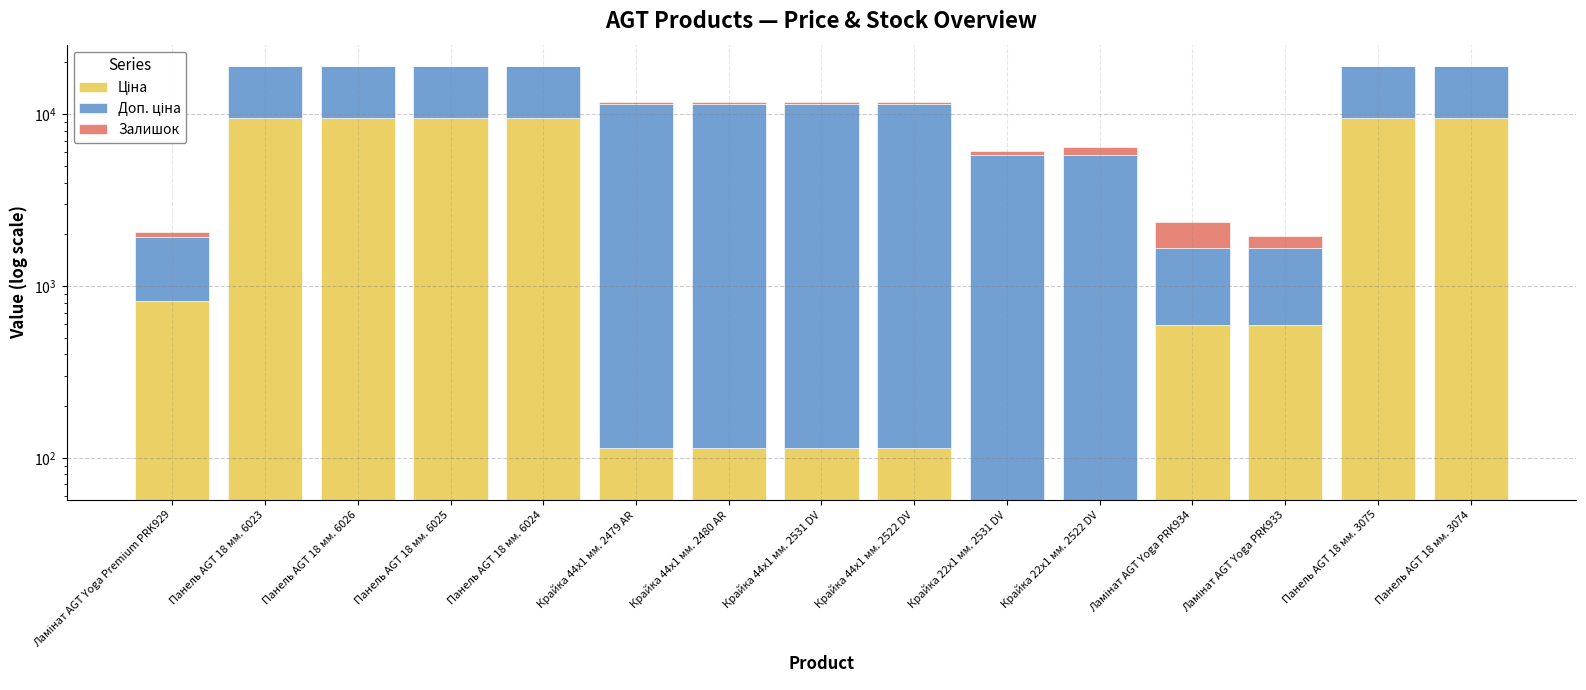

Reading right to left, extract all data points from this chart.

Ціна: 9480.1	9480.1	589.9	589.9	57.0	57.0	114.1	114.1	114.1	114.1	9480.1	9480.1	9480.1	9480.1	818.5
Доп. ціна: 9480.1	9480.1	1081.7	1081.7	5705.0	5705.0	11410.0	11410.0	11410.0	11410.0	9480.1	9480.1	9480.1	9480.1	1109.2
Залишок: 33.0	32.0	272.0	690.0	676.0	370.0	290.0	215.0	290.0	260.0	2.0	8.0	0.0	0.0	125.0